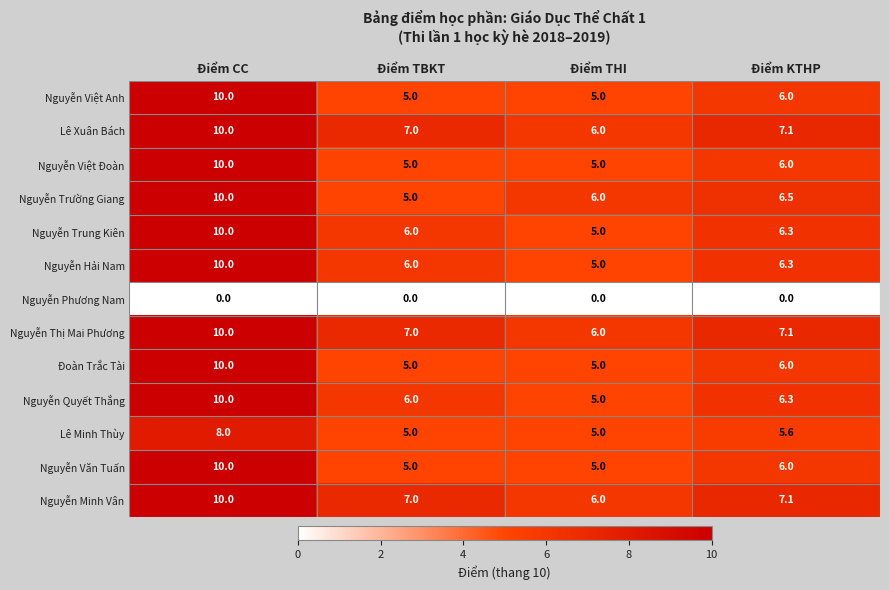

What is the difference between the highest and lowest values at Điểm KTHP?

7.1